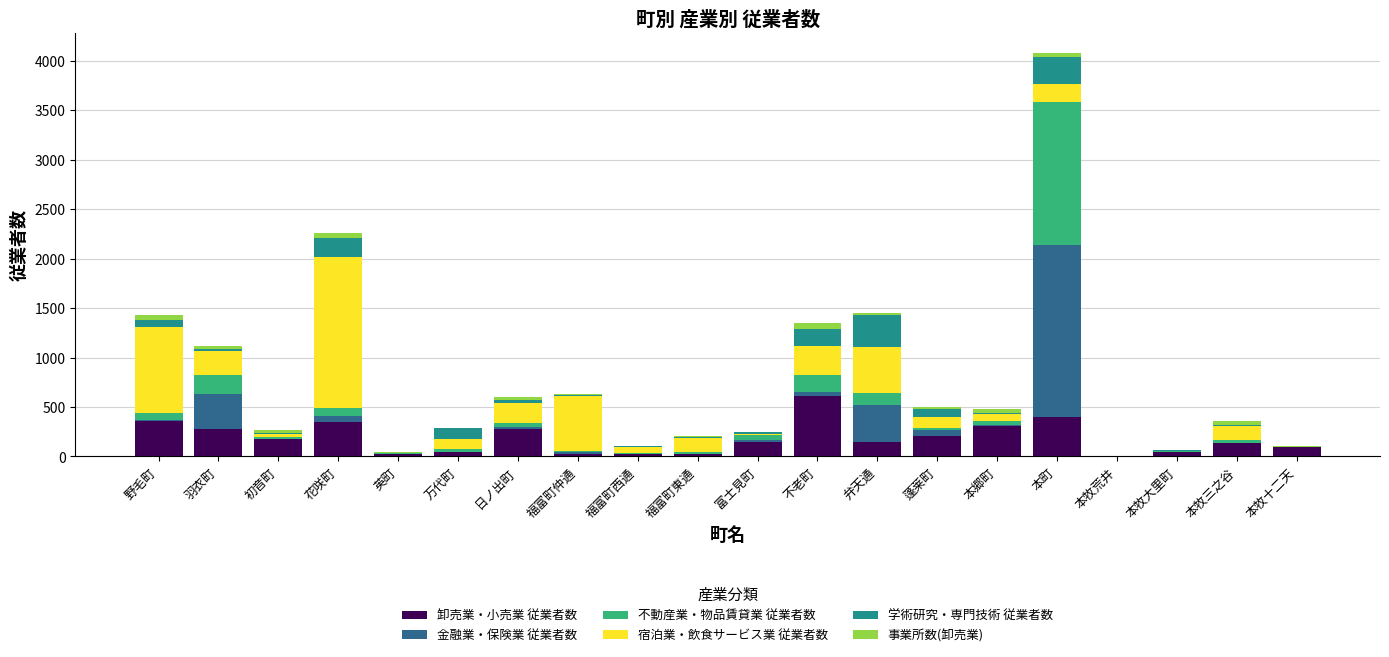

Which category has the highest value in the 卸売業・小売業 従業者数 series?

不老町